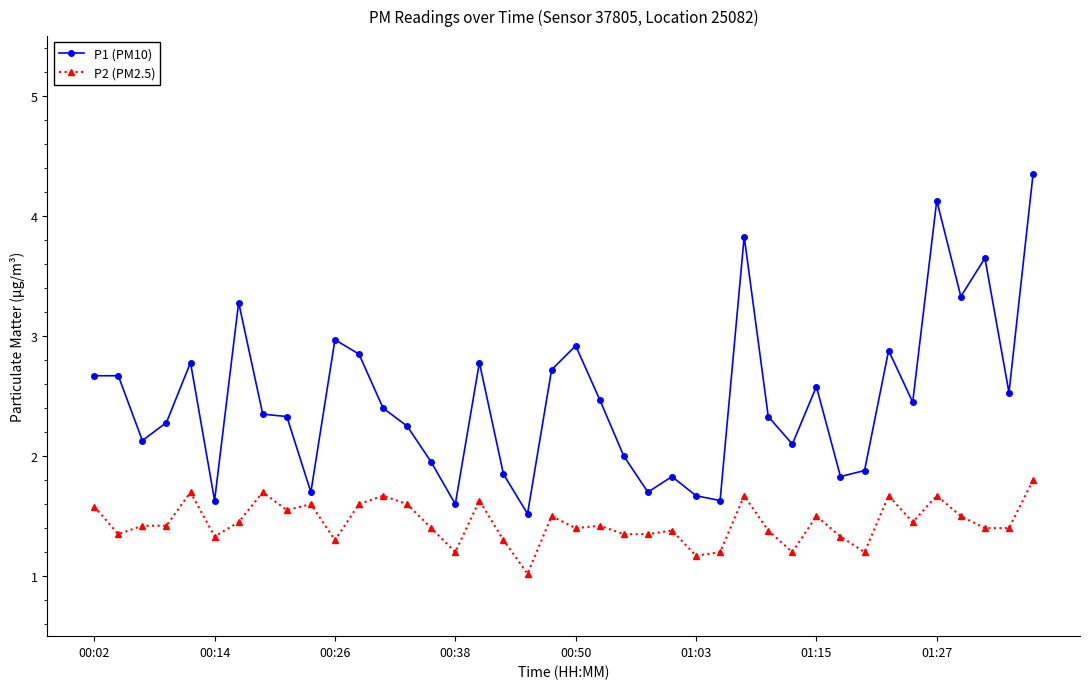

List the series in order of their peak value, highest first.

P1 (PM10), P2 (PM2.5)